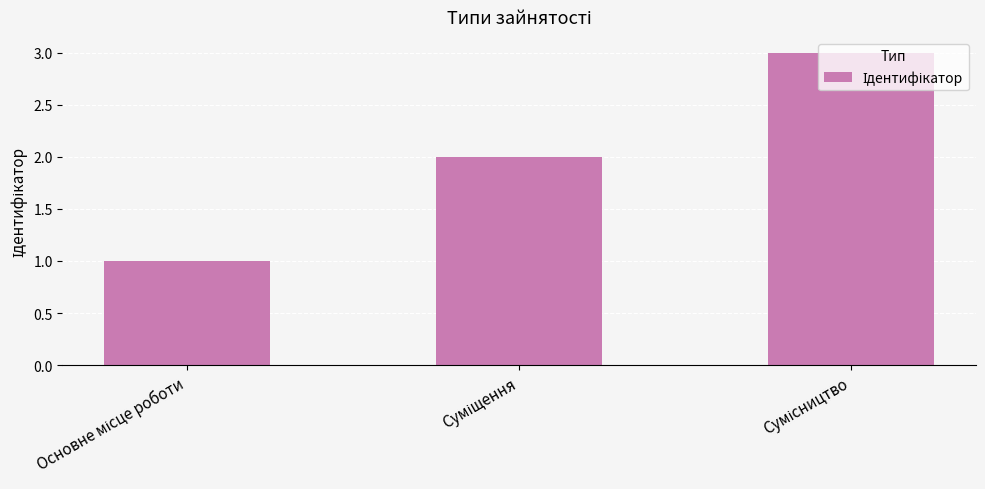

What is the sum of all values?

6